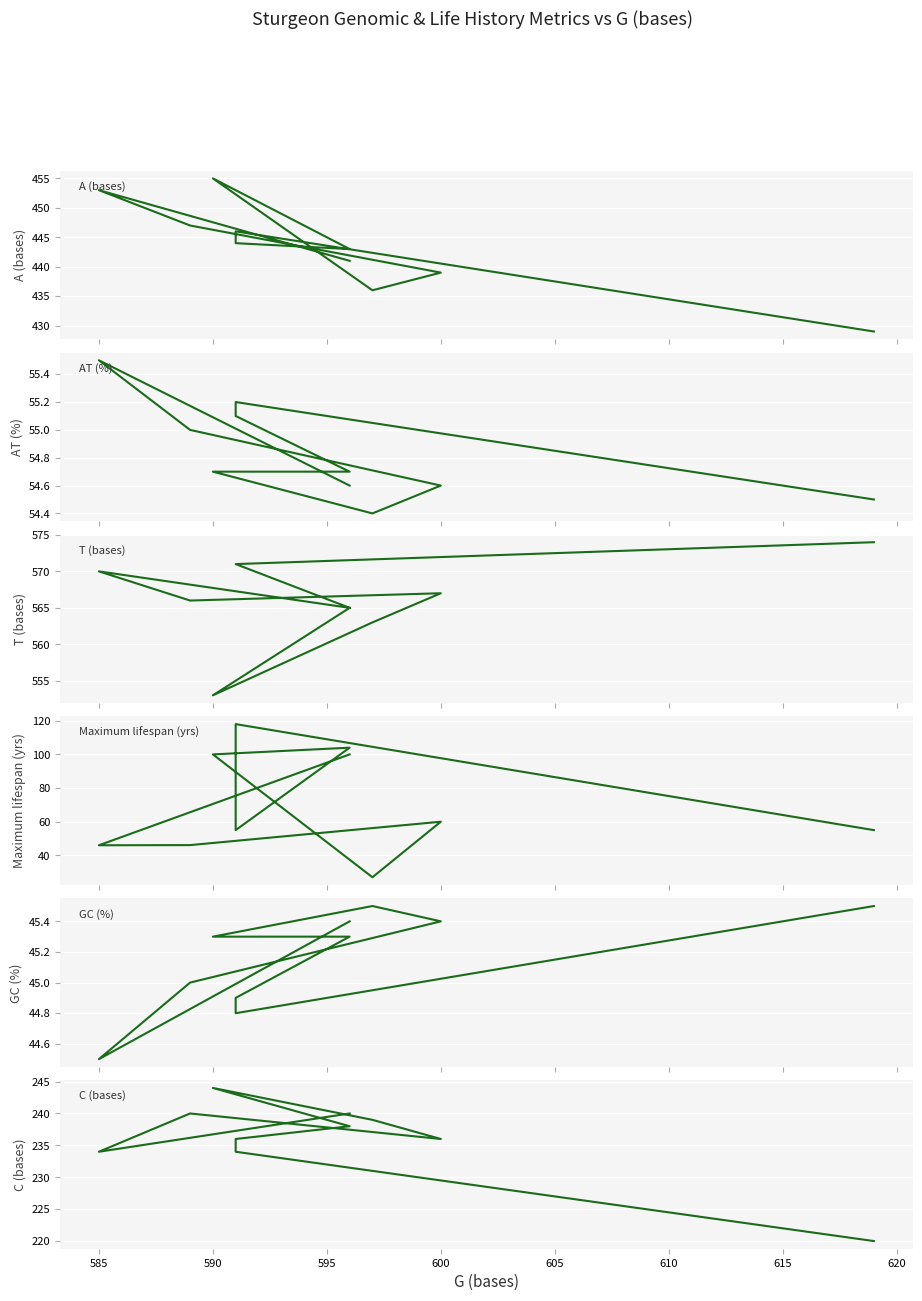

True or false: T (bases) and A (bases) cross at least once.

False